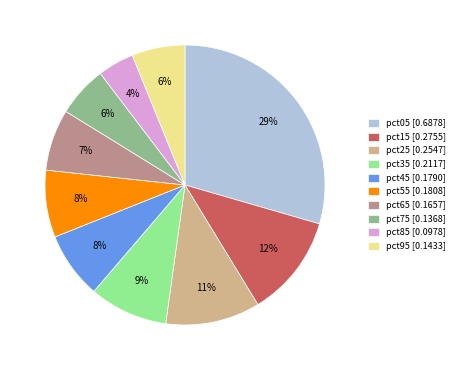

To the nearest percent, what is the combined percentage of pct55 and pct25?

19%